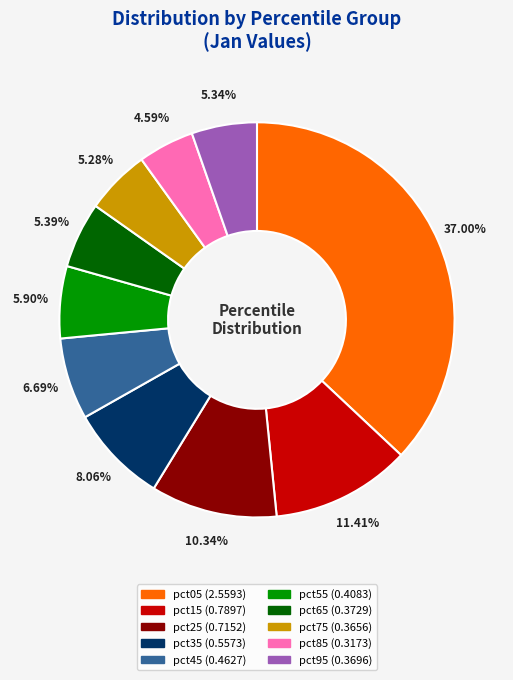

To the nearest percent, what portion does pct65 represent?

5%